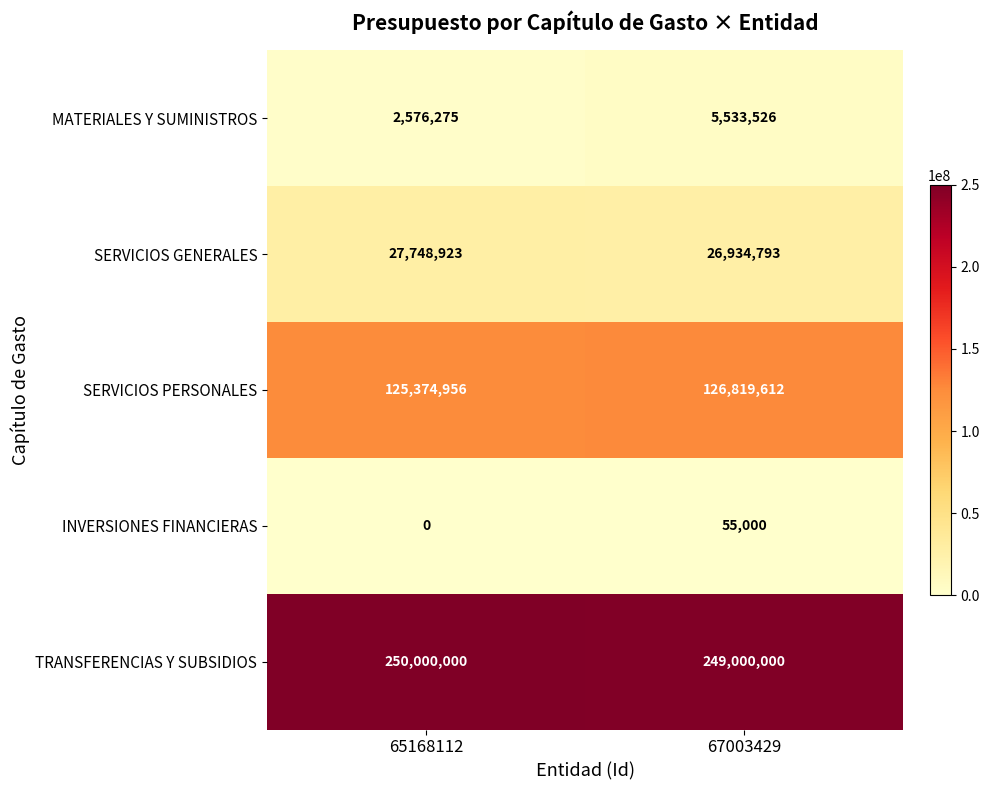

What is the sum of all TRANSFERENCIAS Y SUBSIDIOS values?

499000000